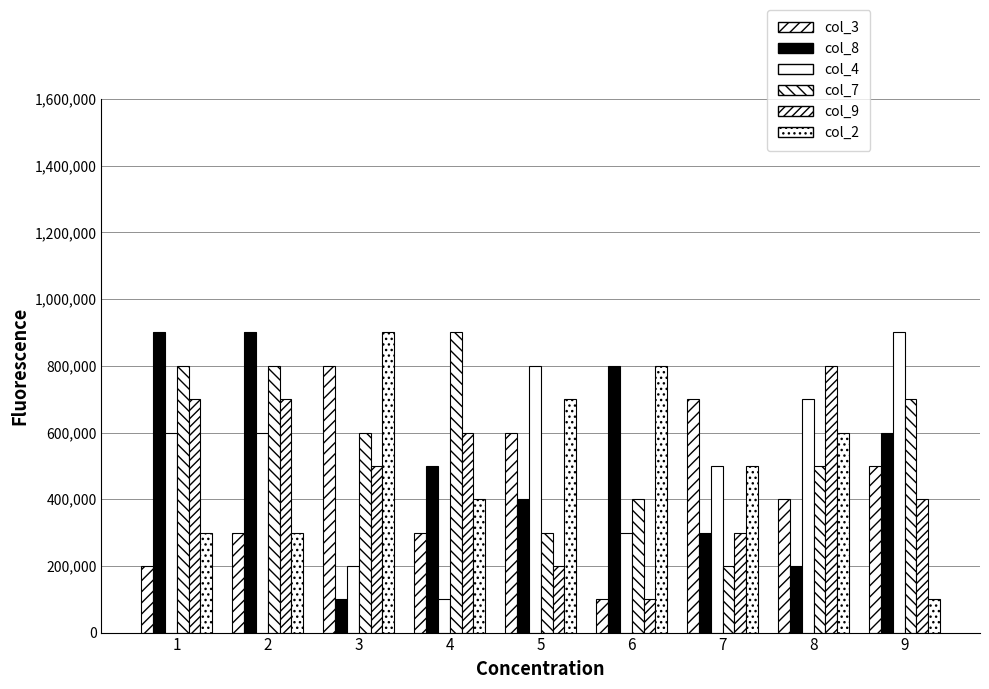

How many groups of bars are there?

9